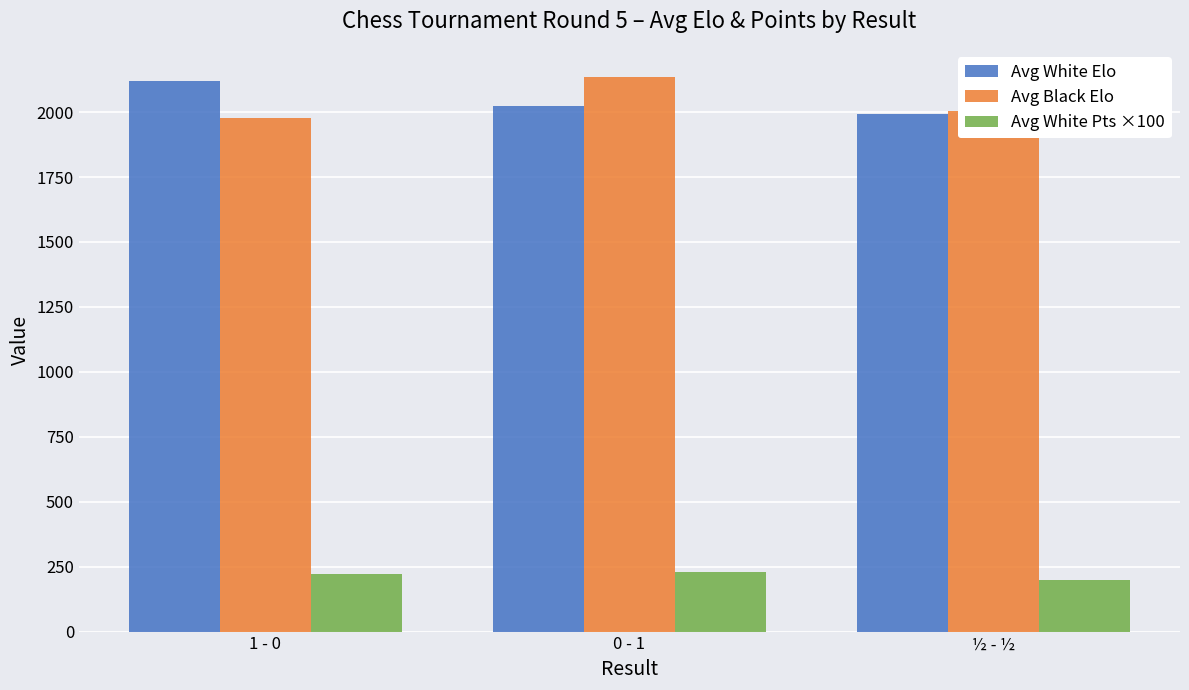

What is the total value across all series at 0 - 1?

4389.8